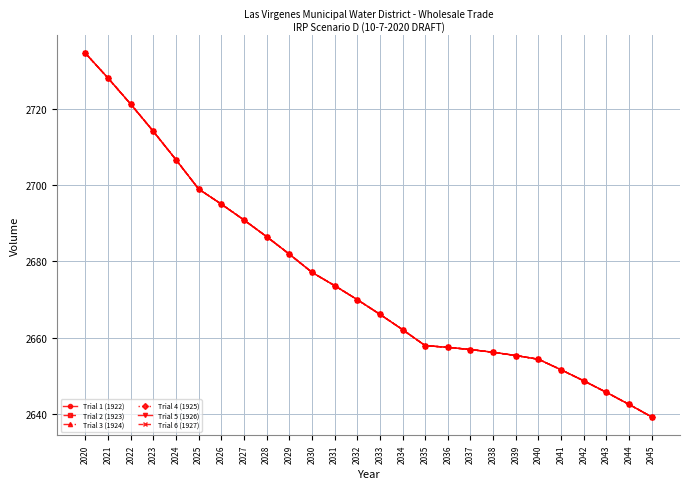

Is the value of Trial 5 (1926) at 2043 greater than the value of Trial 2 (1923) at 2024?

No